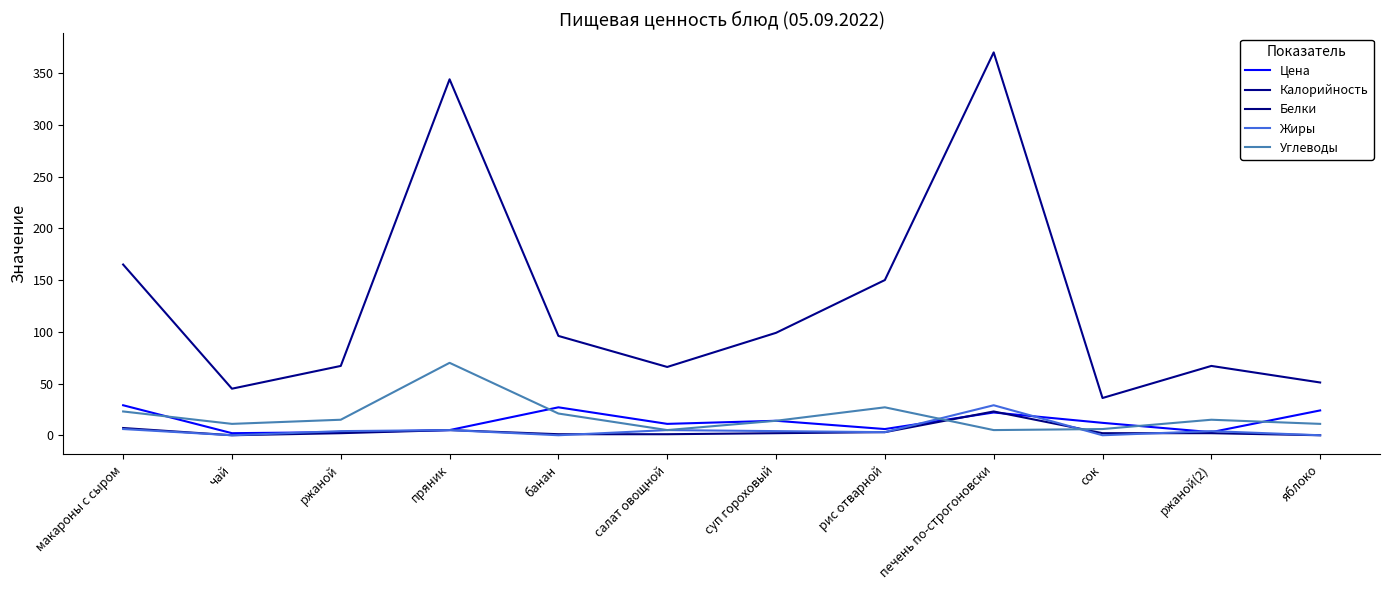

What are all the series names shown in the legend?

Цена, Калорийность, Белки, Жиры, Углеводы